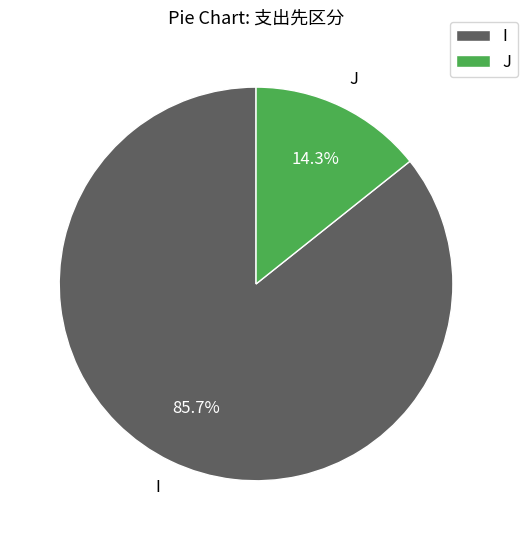

What is the smallest slice in the pie chart?

J